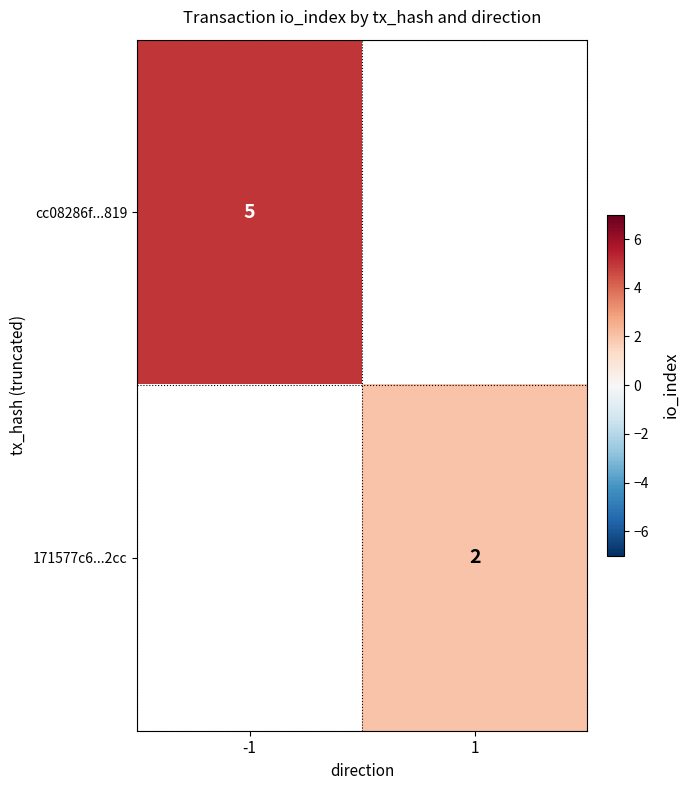

True or false: cc08286f...819 has a value of 5 at -1.

True